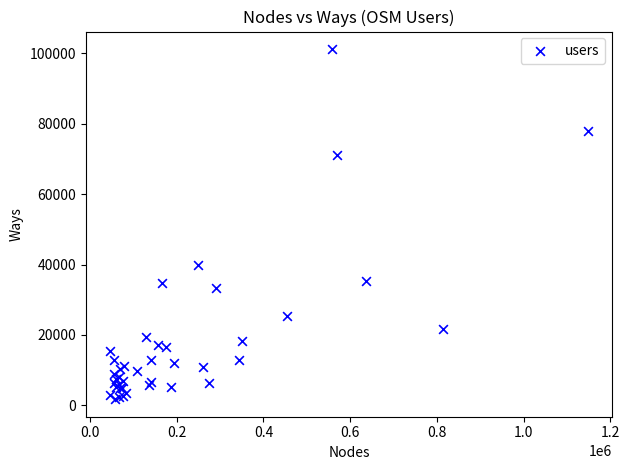

What Y value in the scatter plot is closest to 51466?

39957